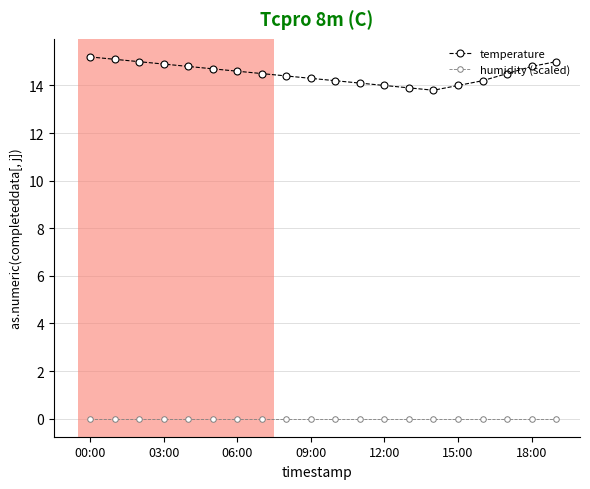

What is the highest value of the temperature series?

15.2